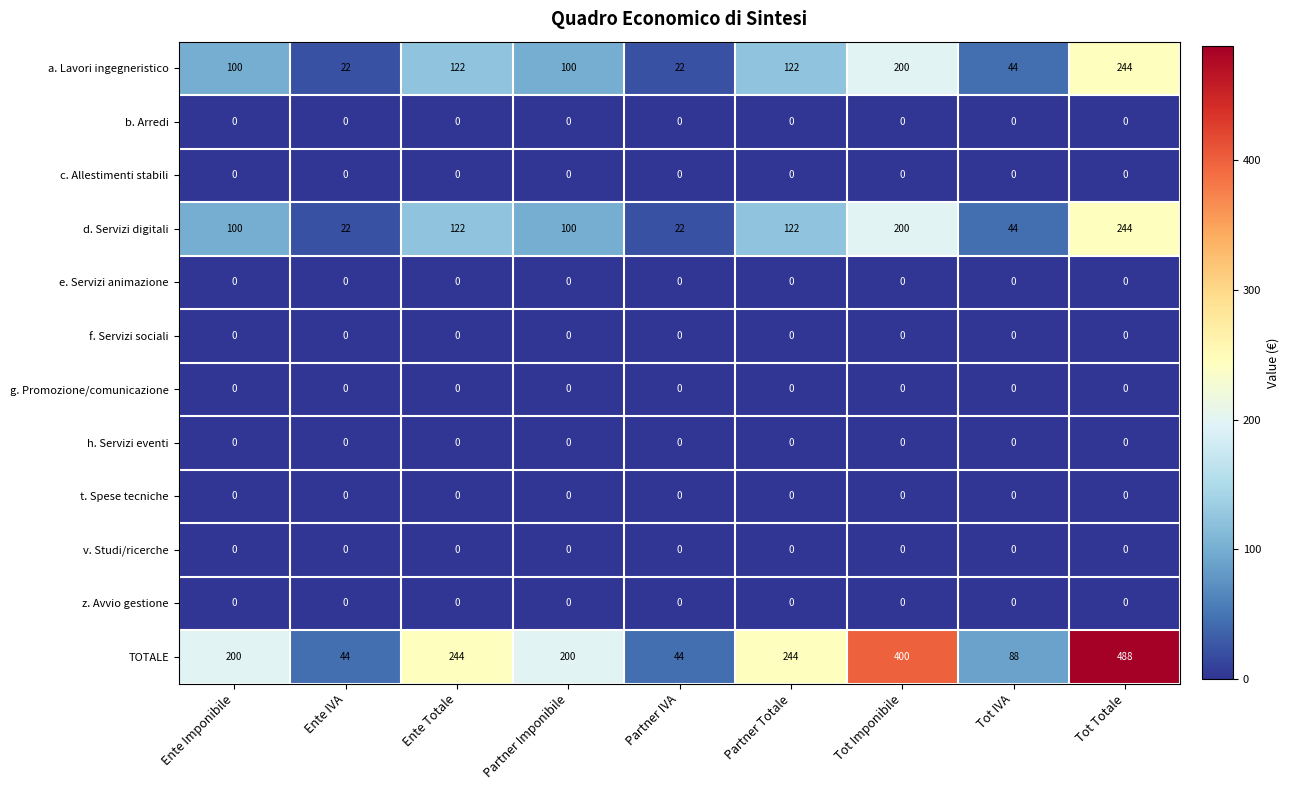

What is the greatest value displayed?

488